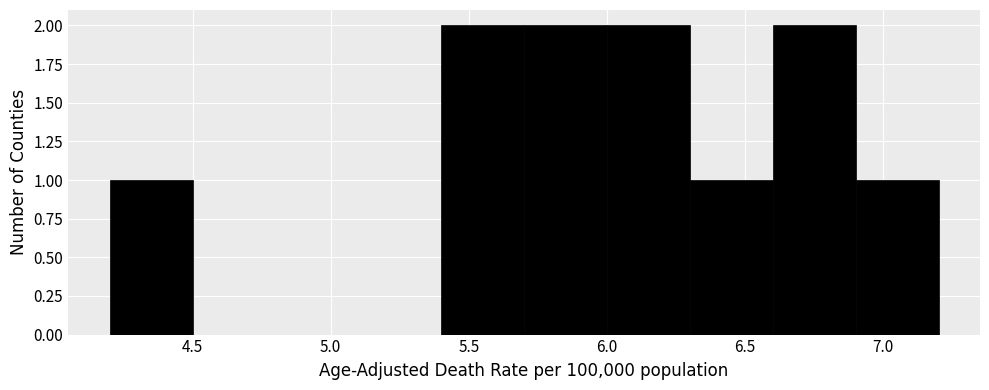

How tall is the bar that spans 5.4 to 5.7 on the x-axis? The values are not printed on the chart, so give them approximately, as read against the axis.

2